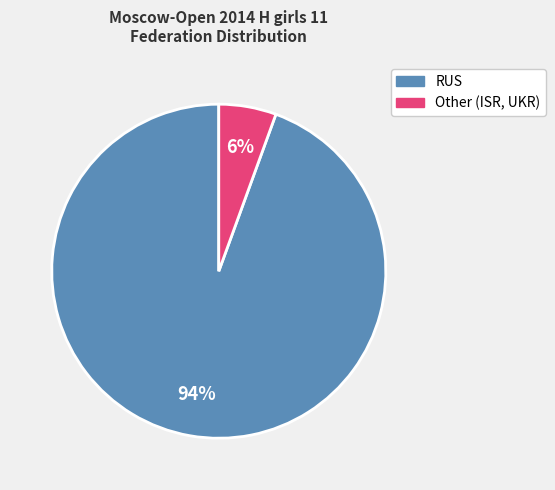

Does any single category account for the majority?

Yes